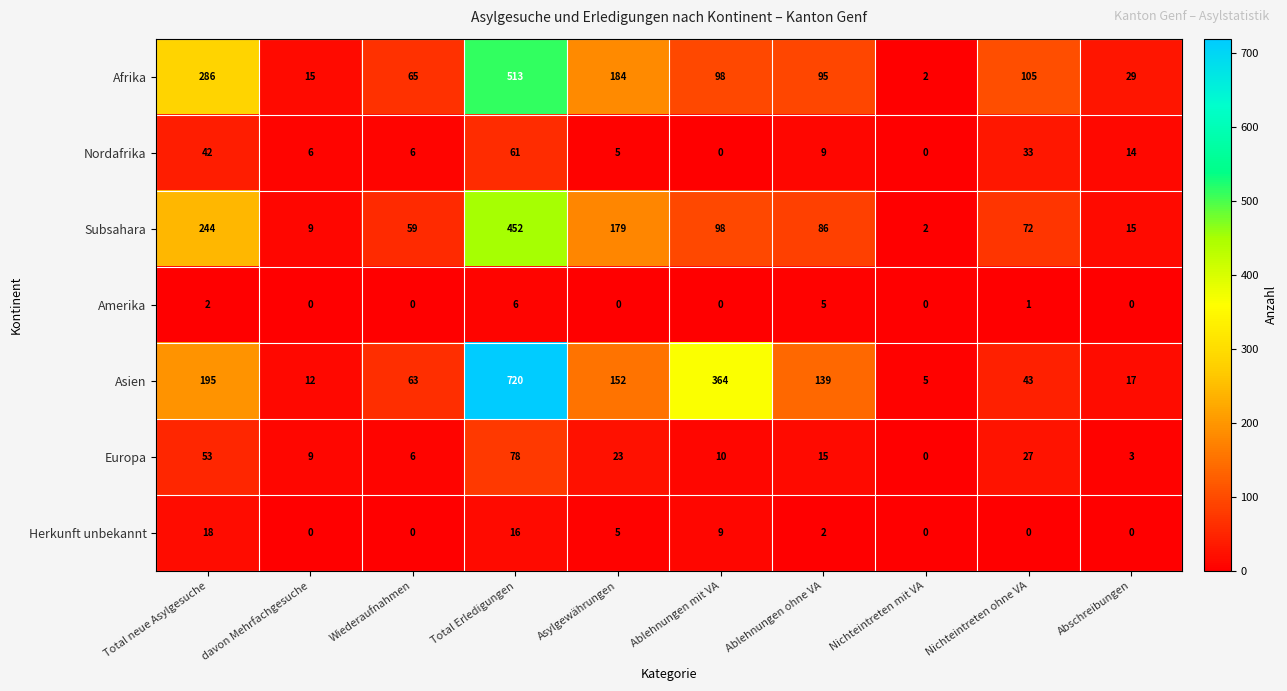

Rank the series by their maximum value, from highest to lowest.

Asien, Afrika, Subsahara, Europa, Nordafrika, Herkunft unbekannt, Amerika